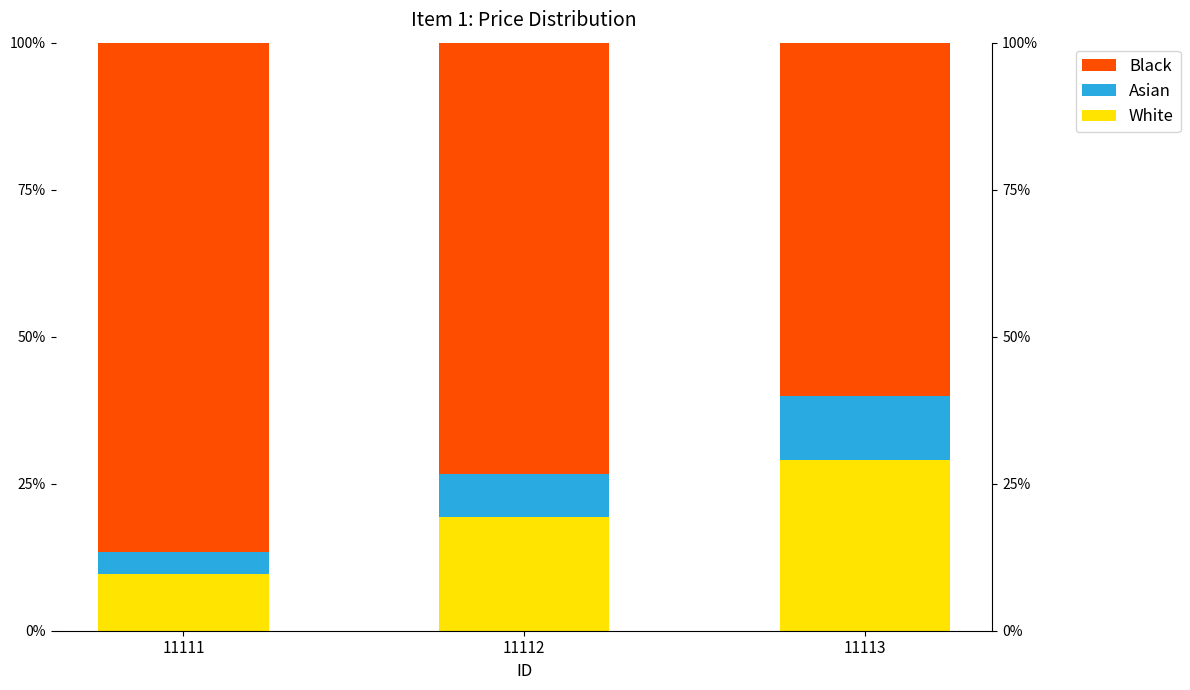

Which series has the largest range (max minus min)?

Black